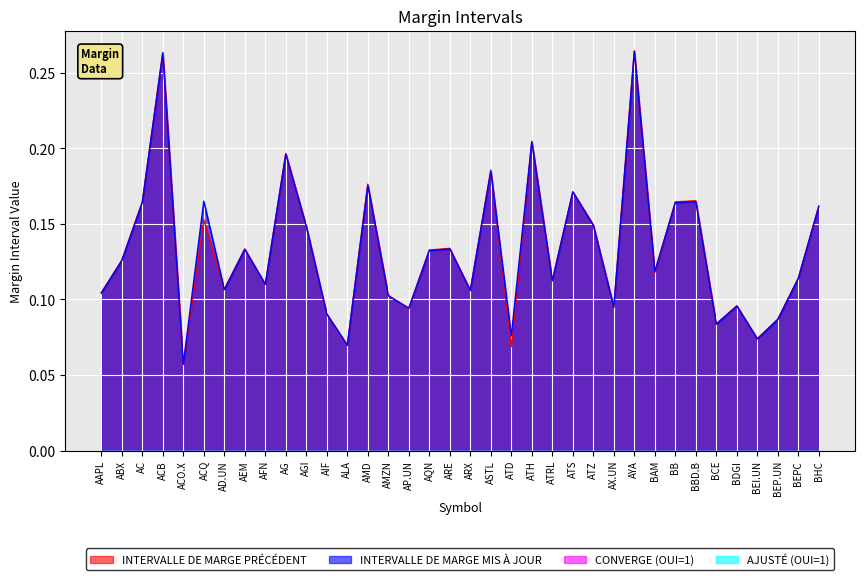

How many lines are shown in the chart?

4